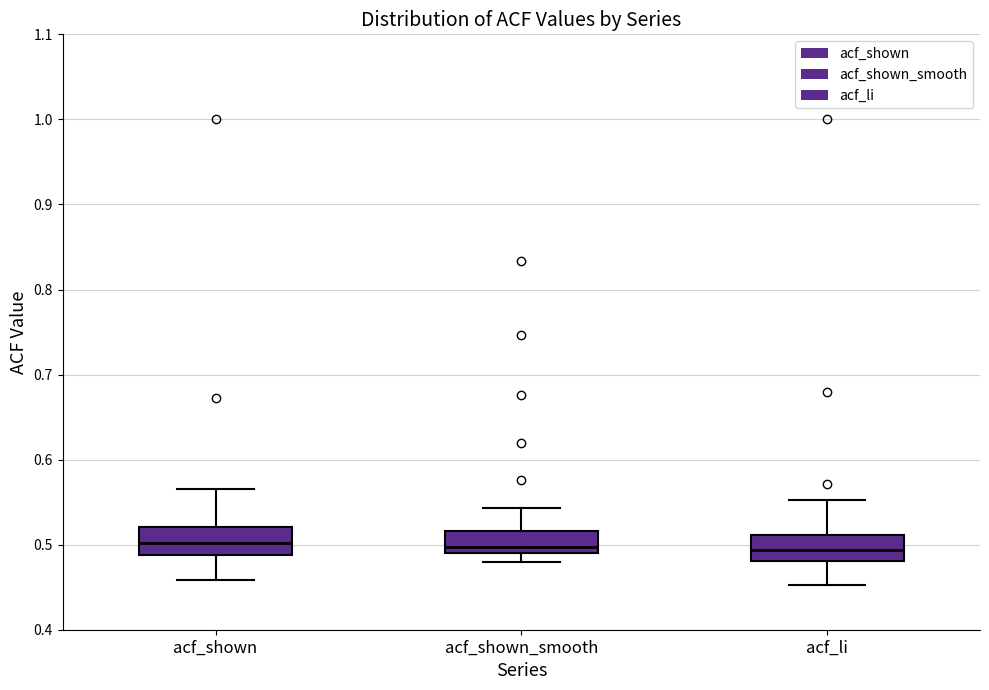

Where is the lower edge of the box for acf_shown_smooth on the y-axis? The values are not printed on the chart, so give them approximately, as read against the axis.

0.49